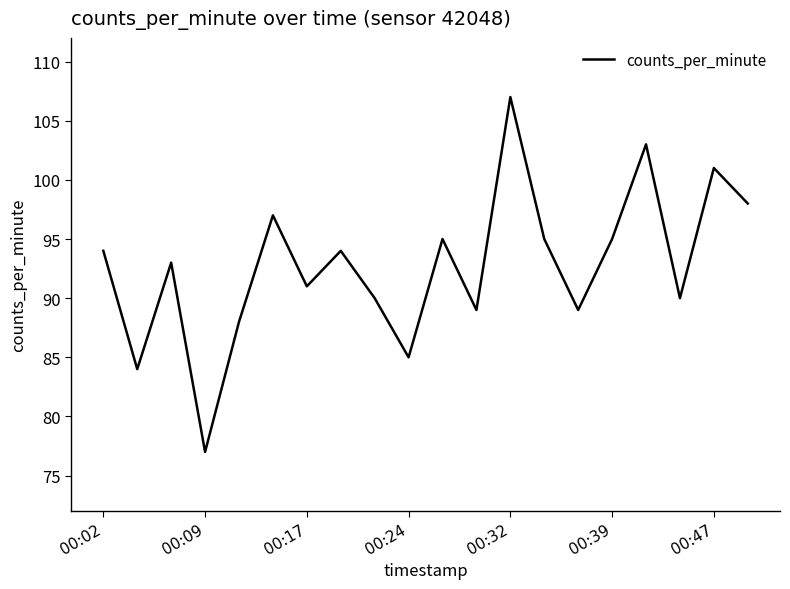

What is the smallest value displayed?

77